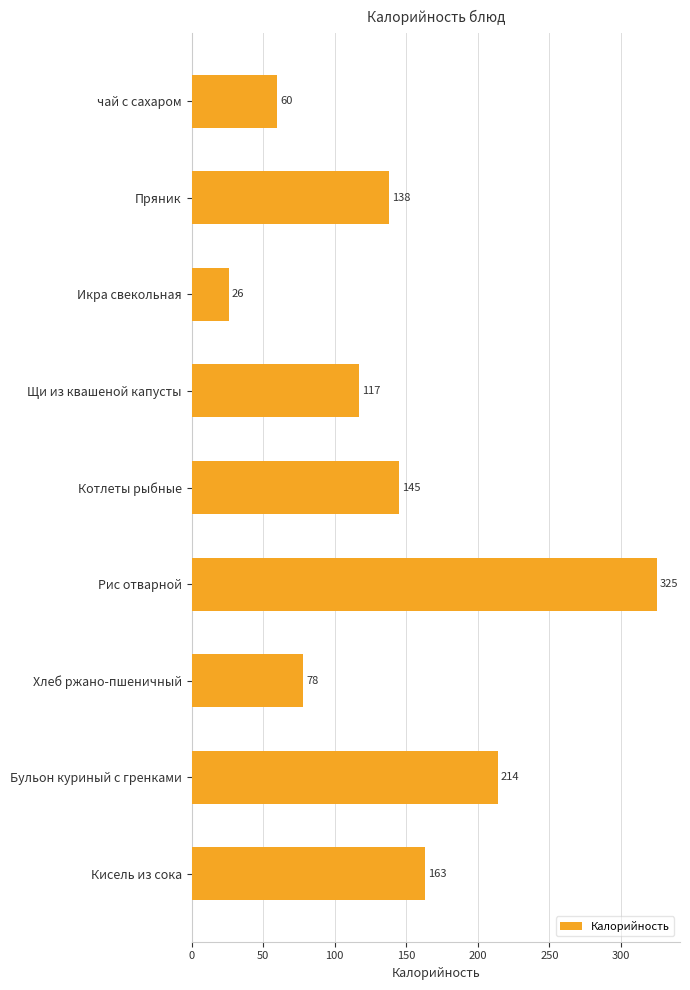

What is the sum of all values?

1266